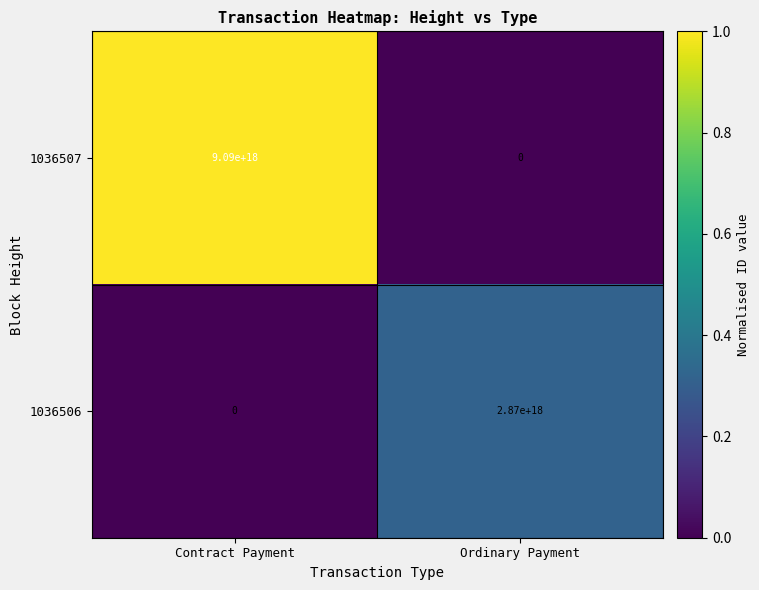

Which category has the highest value across all series?

Contract Payment